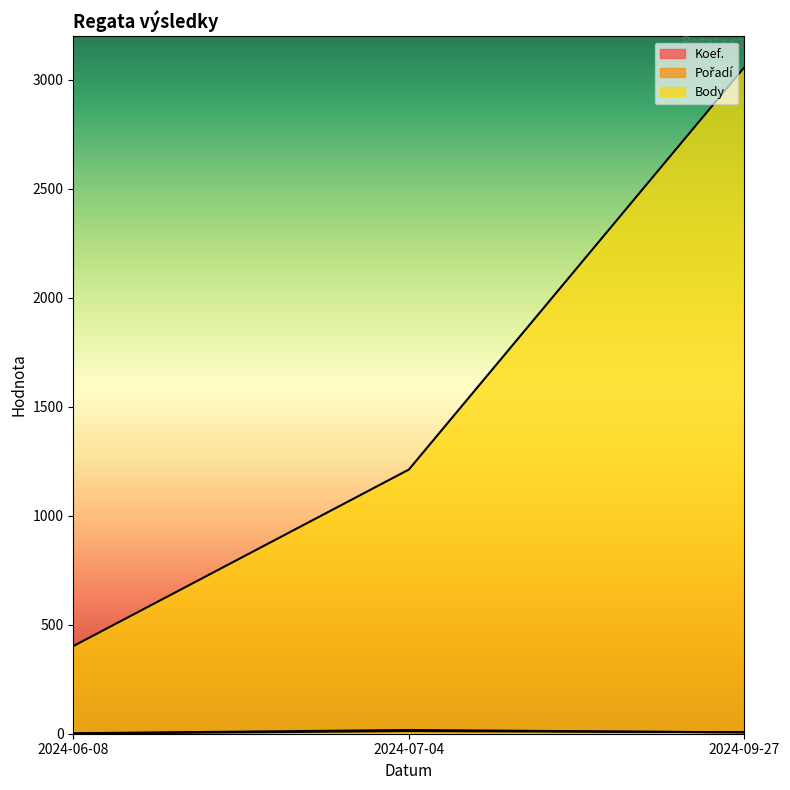

How many lines are shown in the chart?

3